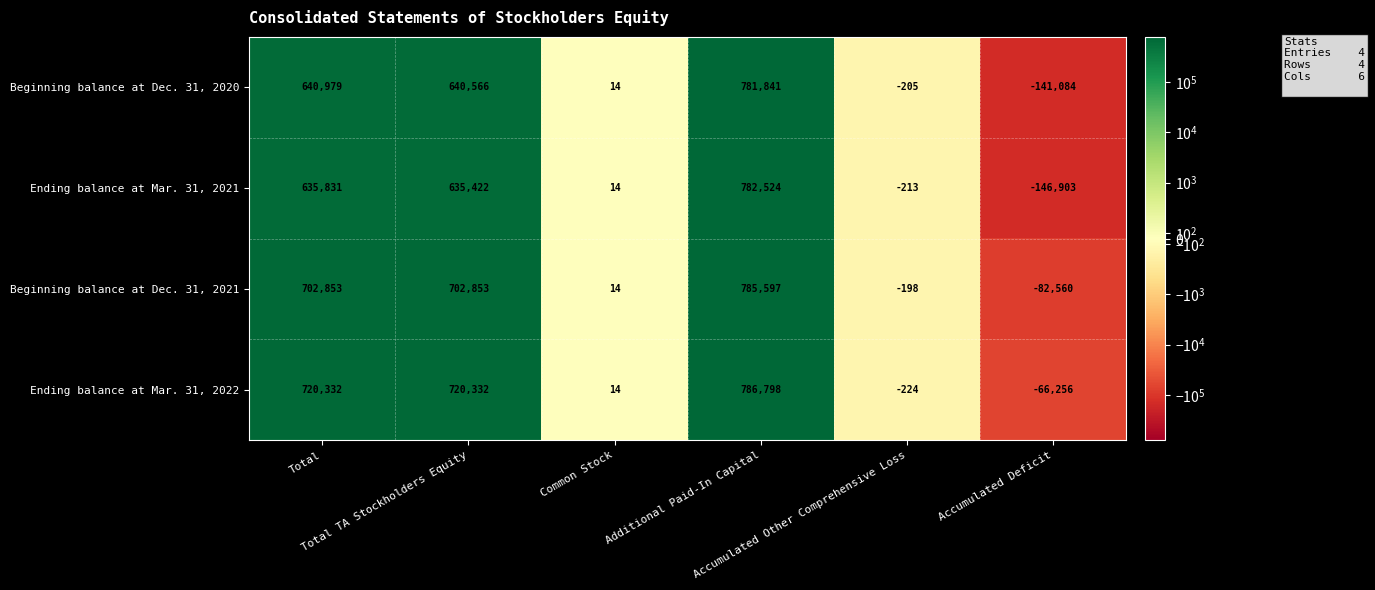

At which category does the chart reach its minimum across all series?

Accumulated Deficit